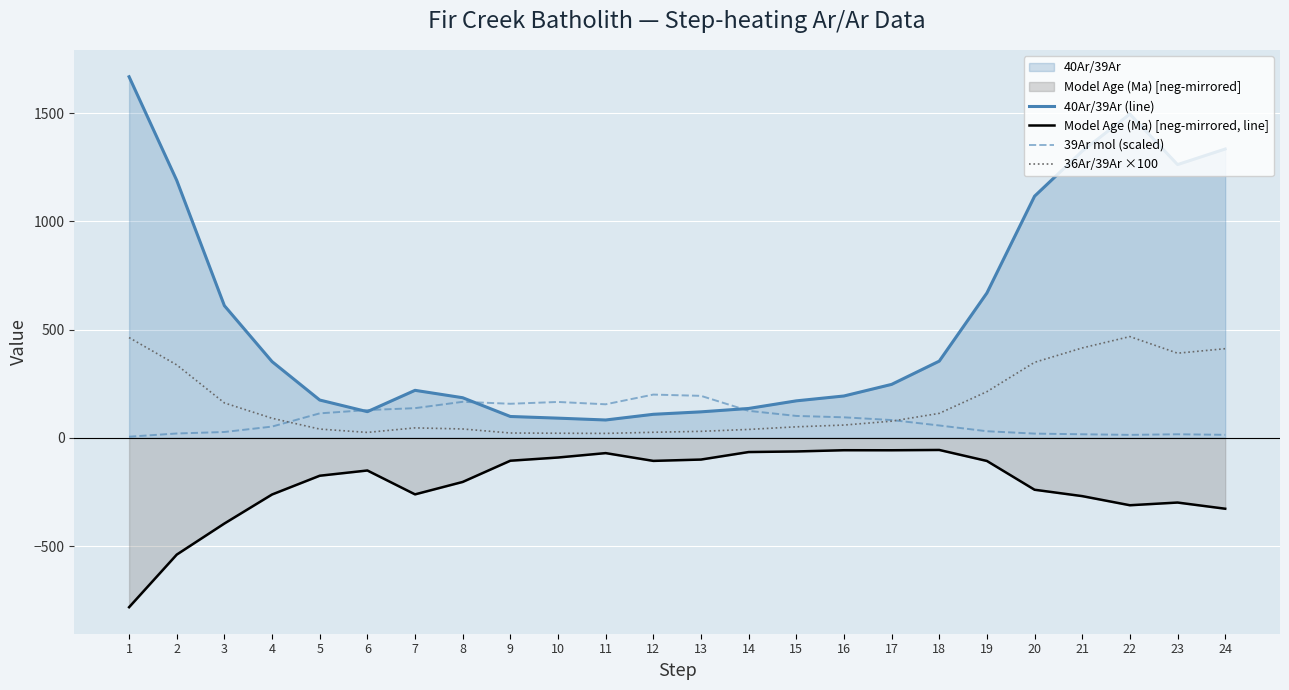

How many values in the 36Ar/39Ar ×100 series exceed 77?

12